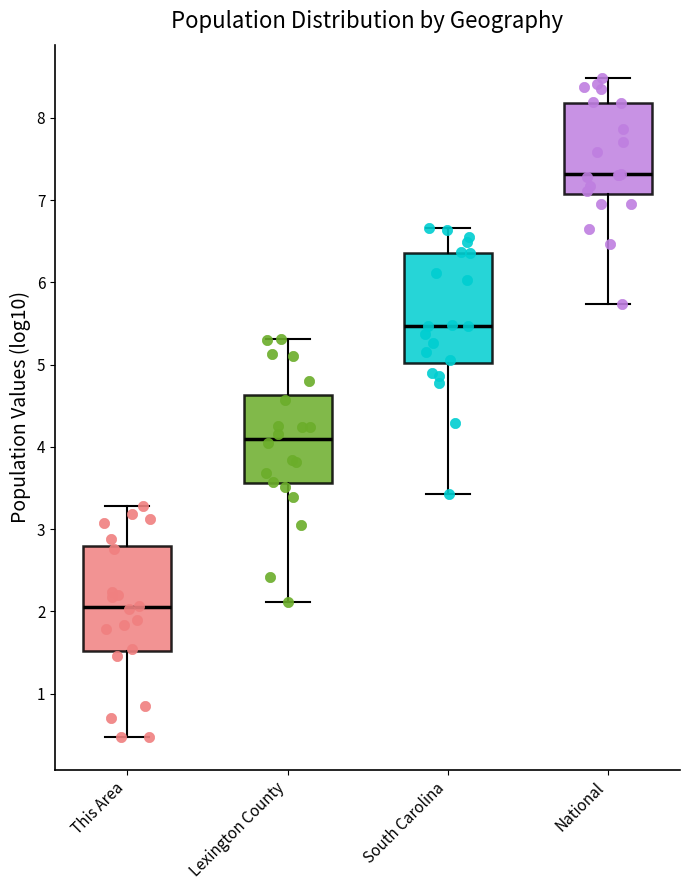

Which box has the lowest median line?

This Area